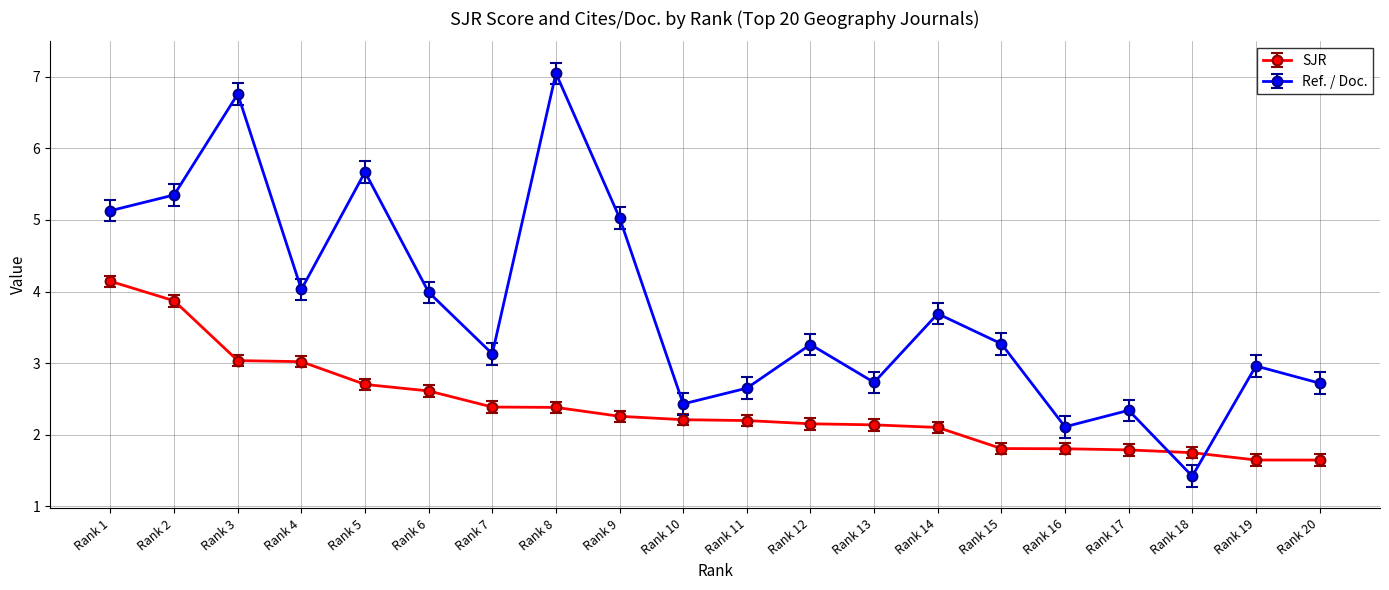

Rank the series by their maximum value, from highest to lowest.

Ref. / Doc., SJR